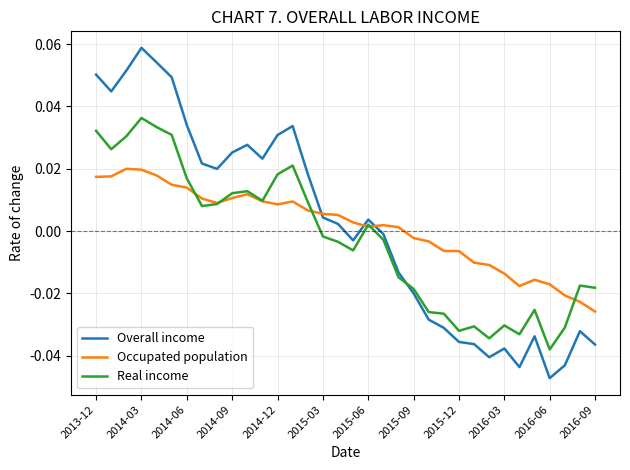

Which series has the largest range (max minus min)?

Overall income